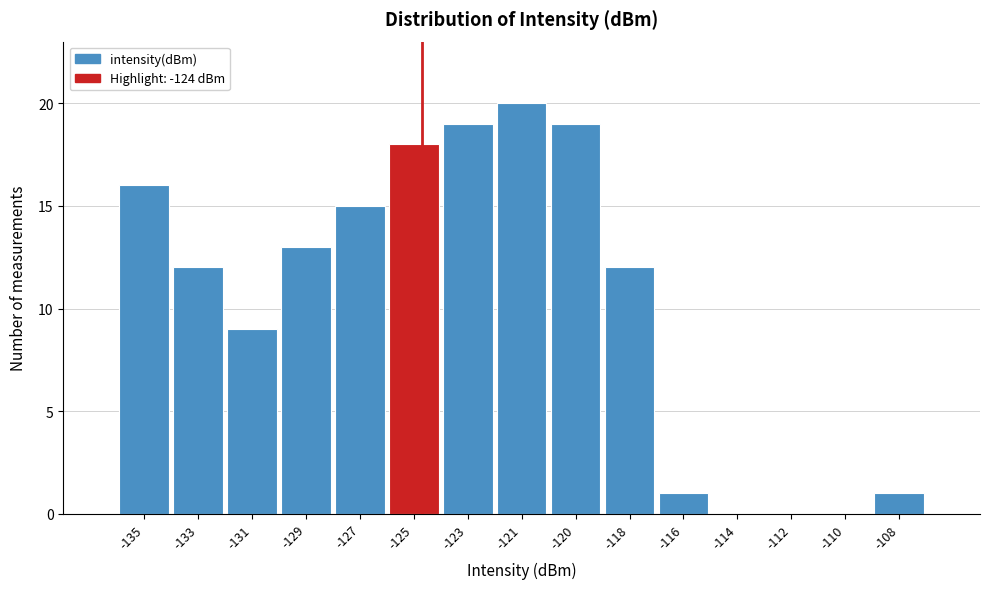

Which label corresponds to the largest value in the chart?

-121